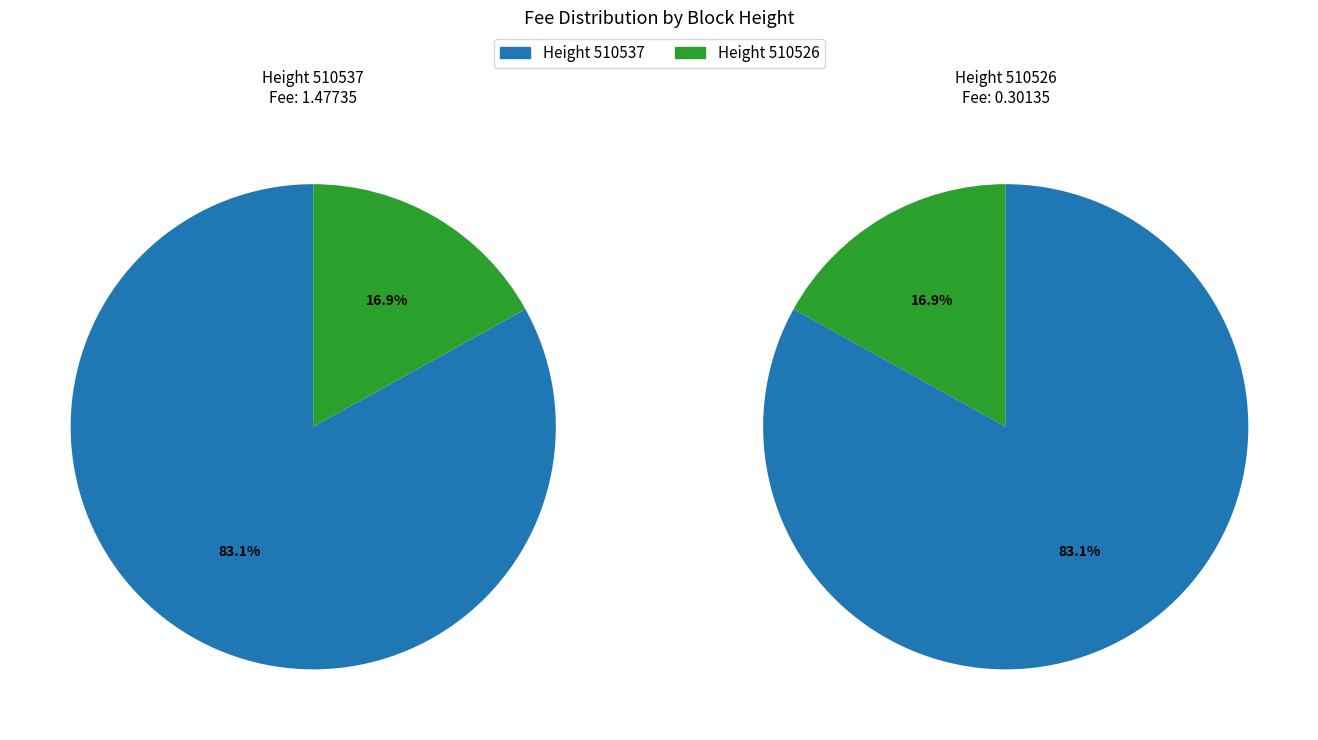

How many slices are in this pie chart?

2